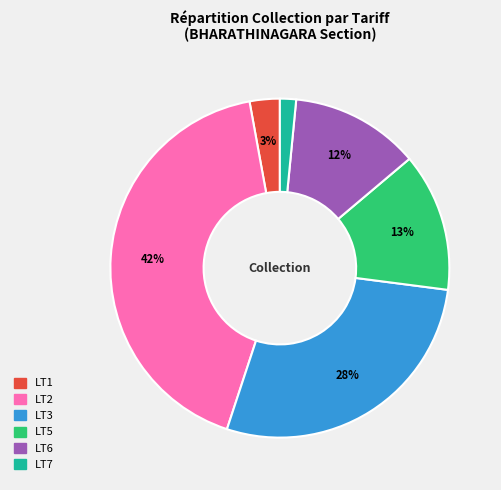

Is there a majority slice in this chart?

No